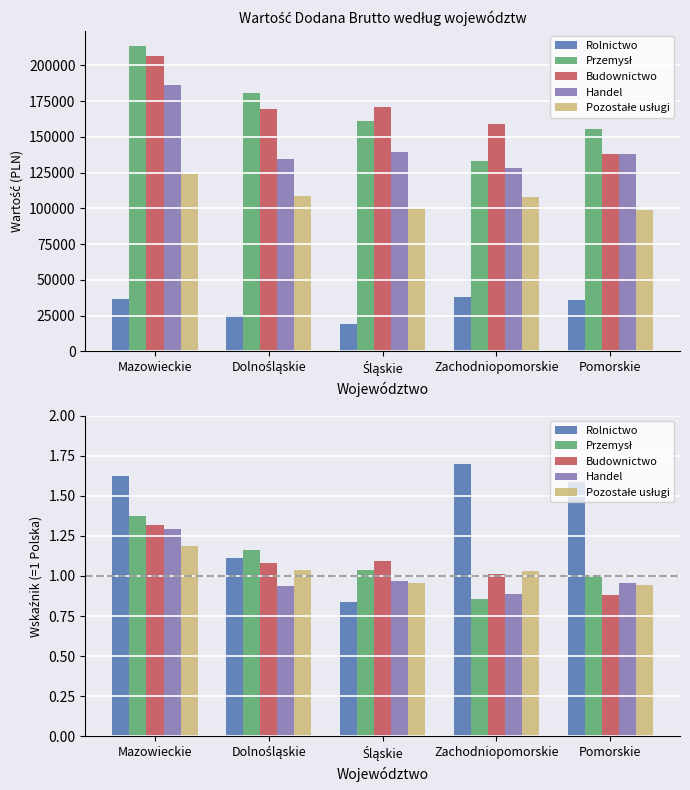

What is the difference between the maximum and minimum values in the Rolnictwo series?

0.9